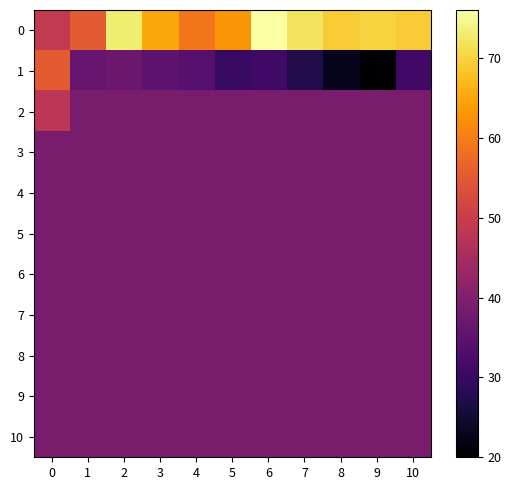

Reading left to right, what are all the values shown in this chart?

0: 0=49	1=55	2=73	3=65	4=59	5=63	6=76	7=72	8=69	9=70	10=69
1: 0=55	1=36	2=37	3=35	4=34	5=30	6=31	7=27	8=23	9=20	10=31
2: 0=48	1=39	2=39	3=39	4=39	5=39	6=39	7=39	8=39	9=39	10=39
3: 0=39	1=39	2=39	3=39	4=39	5=39	6=39	7=39	8=39	9=39	10=39
4: 0=39	1=39	2=39	3=39	4=39	5=39	6=39	7=39	8=39	9=39	10=39
5: 0=39	1=39	2=39	3=39	4=39	5=39	6=39	7=39	8=39	9=39	10=39
6: 0=39	1=39	2=39	3=39	4=39	5=39	6=39	7=39	8=39	9=39	10=39
7: 0=39	1=39	2=39	3=39	4=39	5=39	6=39	7=39	8=39	9=39	10=39
8: 0=39	1=39	2=39	3=39	4=39	5=39	6=39	7=39	8=39	9=39	10=39
9: 0=39	1=39	2=39	3=39	4=39	5=39	6=39	7=39	8=39	9=39	10=39
10: 0=39	1=39	2=39	3=39	4=39	5=39	6=39	7=39	8=39	9=39	10=39